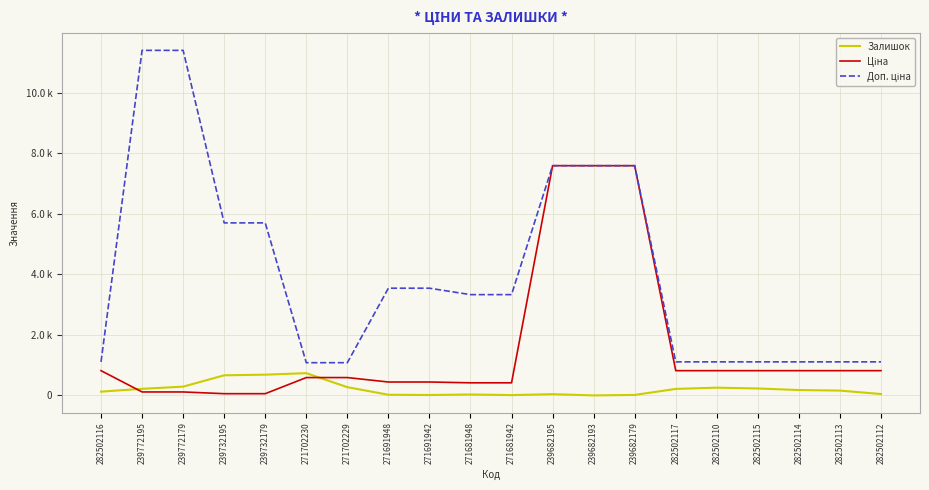

Is the value of Доп. ціна at 282502116 greater than the value of Залишок at 282502112?

Yes